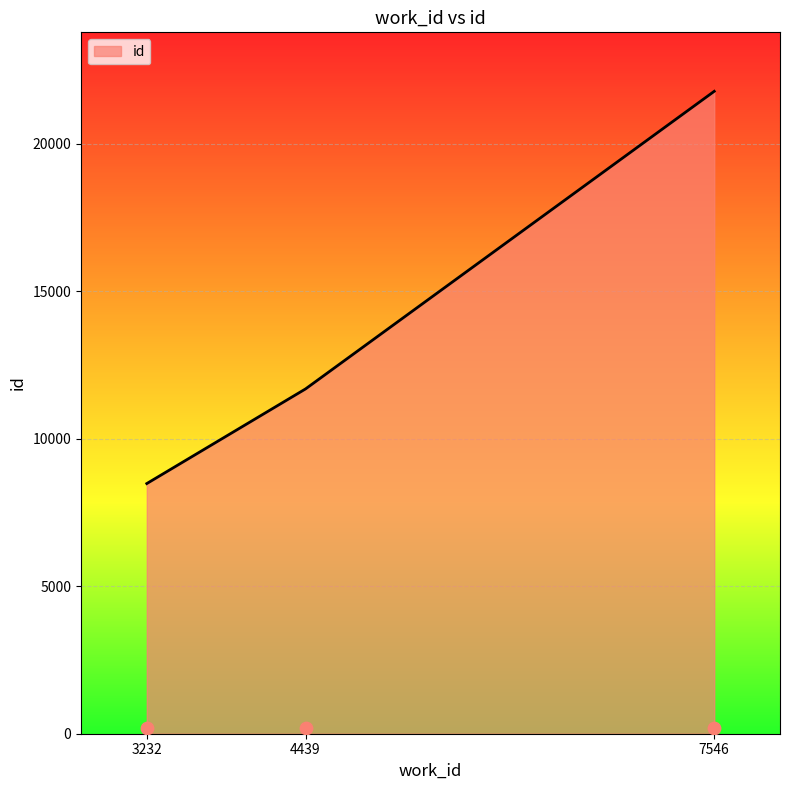

What is the change in value from 4439 to 7546?

+10090